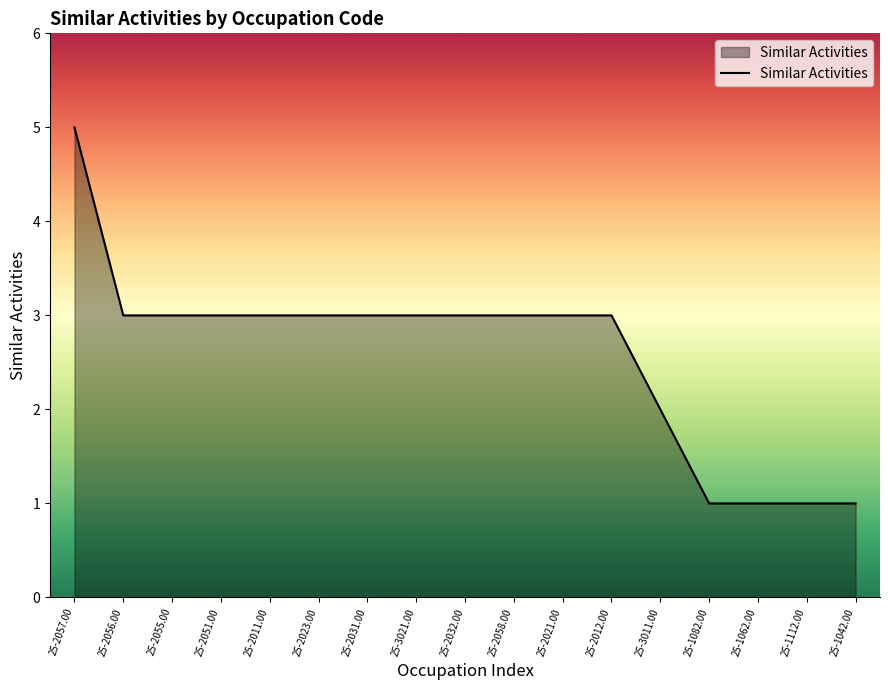

The value at 25-2058.00 is 4. True or false?

False